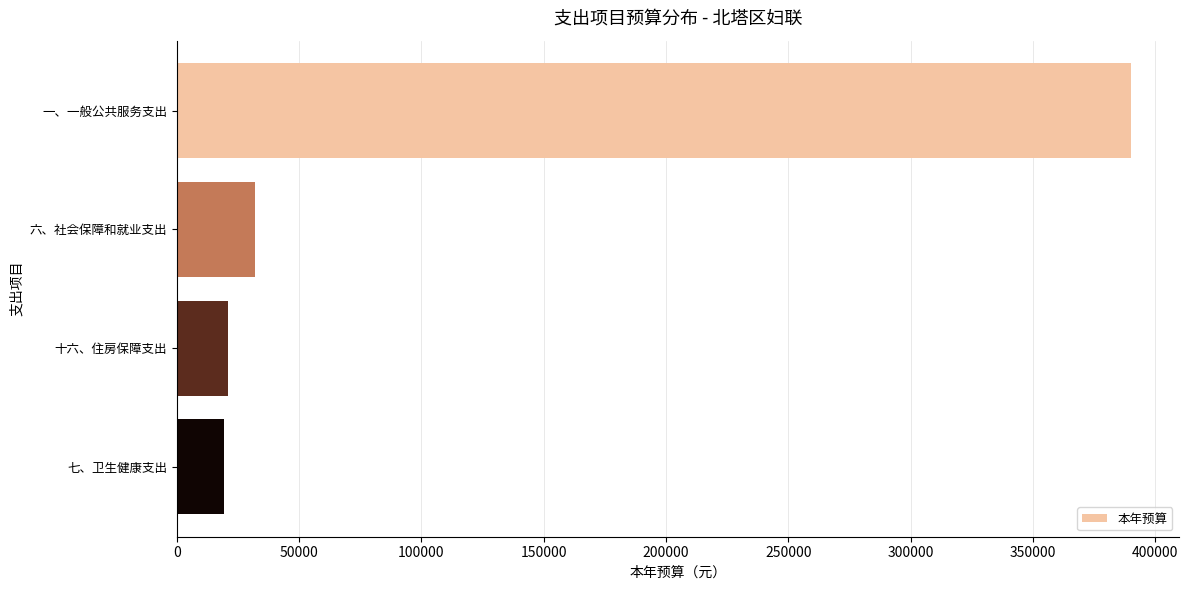

What is the difference between the values at 一、一般公共服务支出 and 十六、住房保障支出?

369039